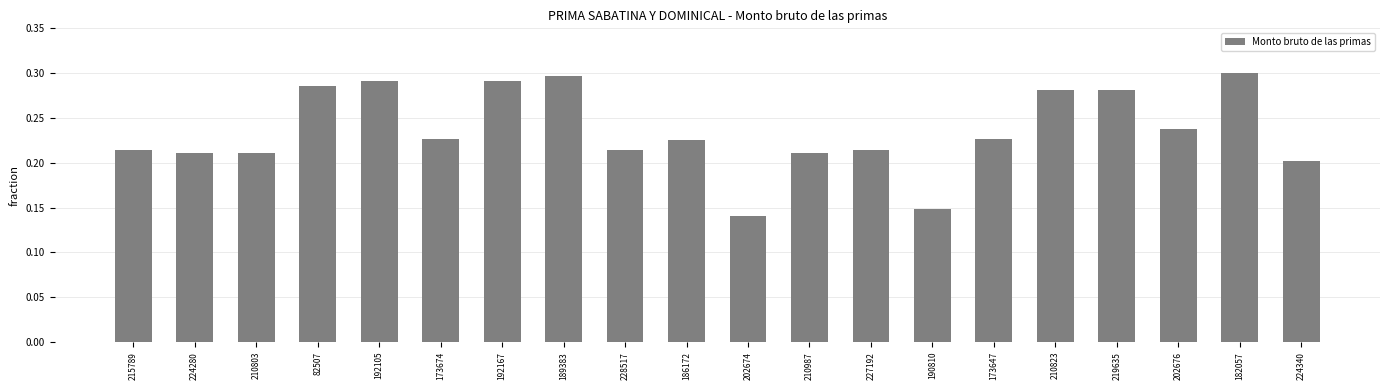

What position from the right is 192167?

14